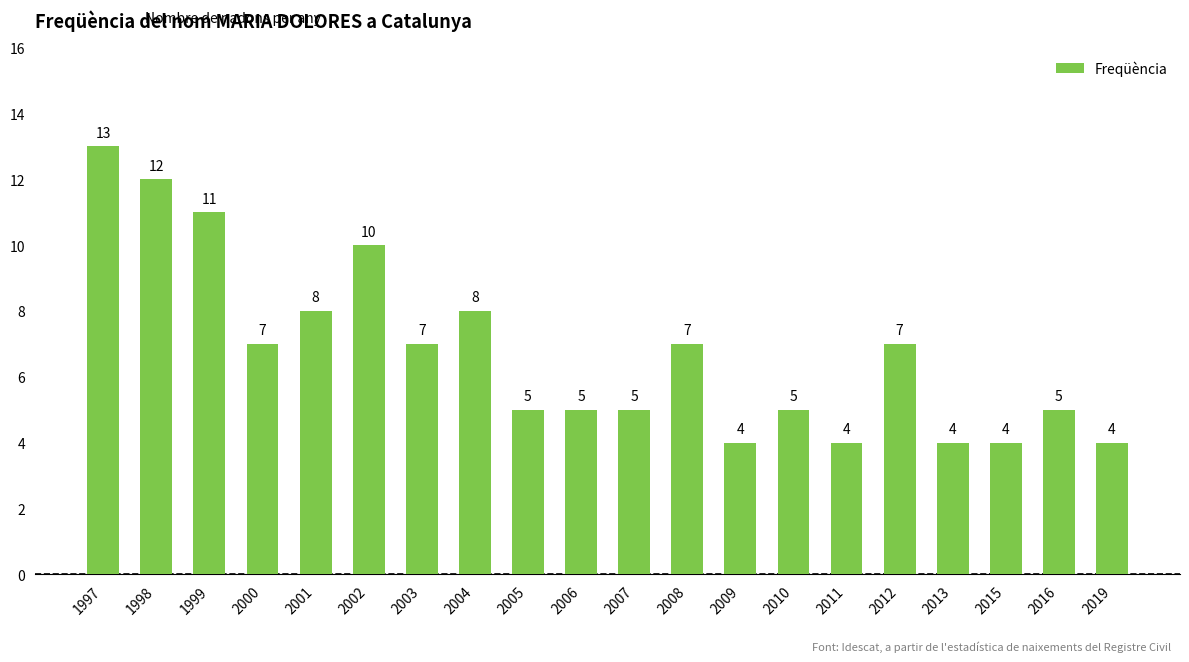

How many values are between 5 and 8?

11